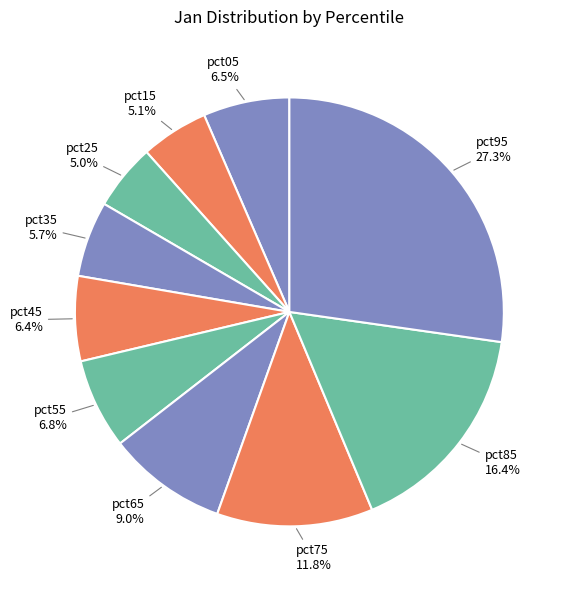

To the nearest percent, what percentage of the pie is pct95?

27%